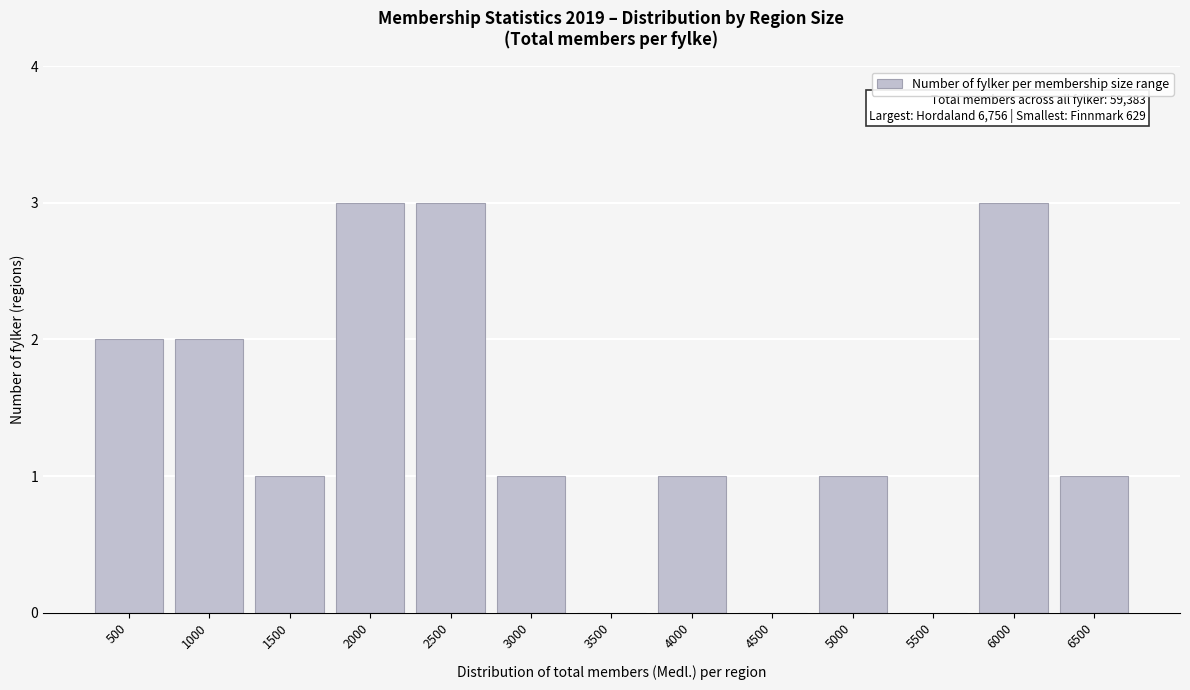

Reading left to right, extract all data points from this chart.

500=2	1000=2	1500=1	2000=3	2500=3	3000=1	3500=0	4000=1	4500=0	5000=1	5500=0	6000=3	6500=1